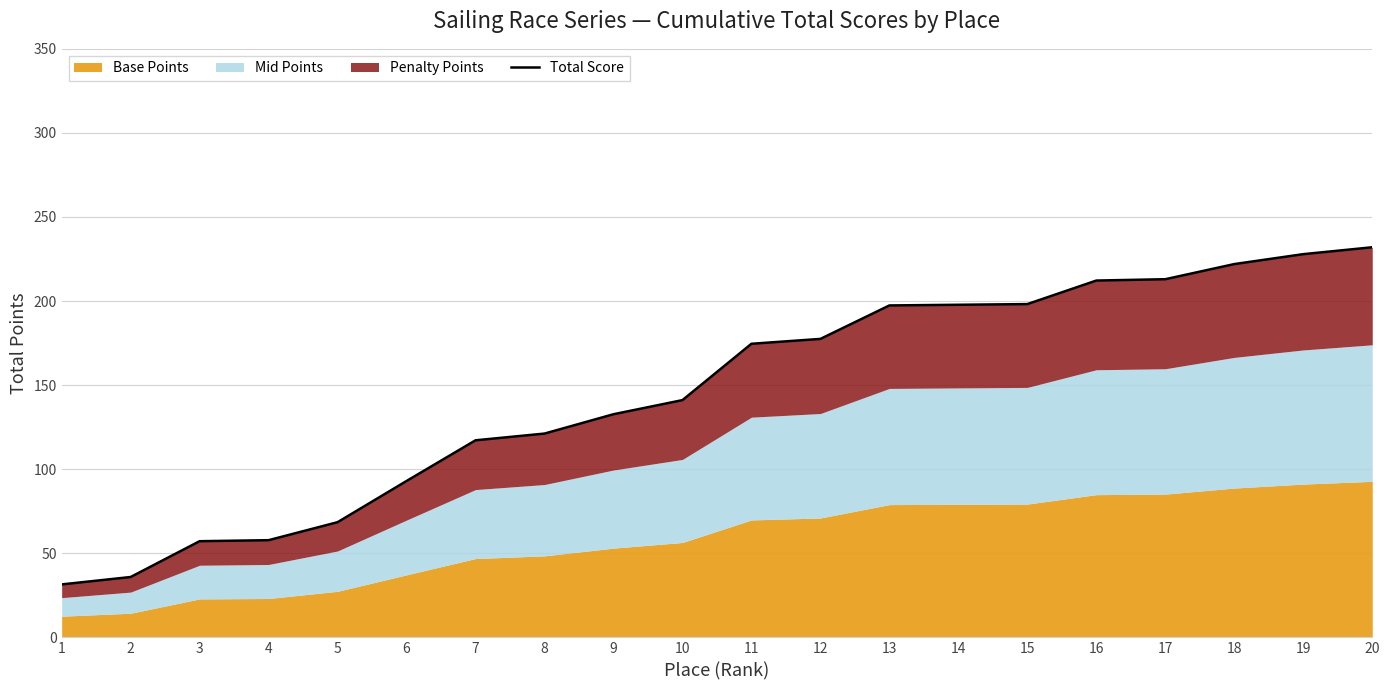

How many data points are above 174?

10